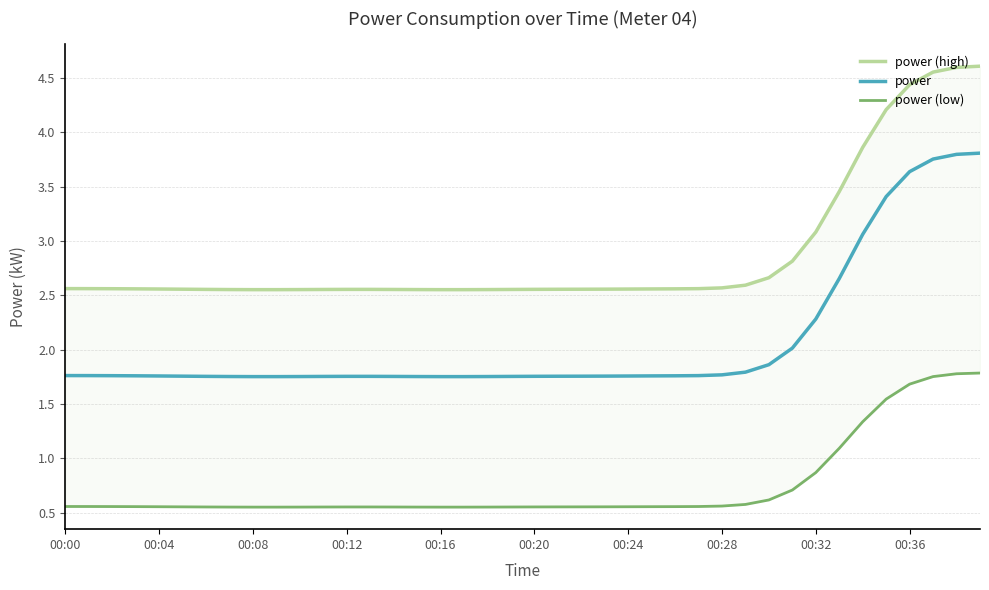

What is the label of the 14th point from the right?

26